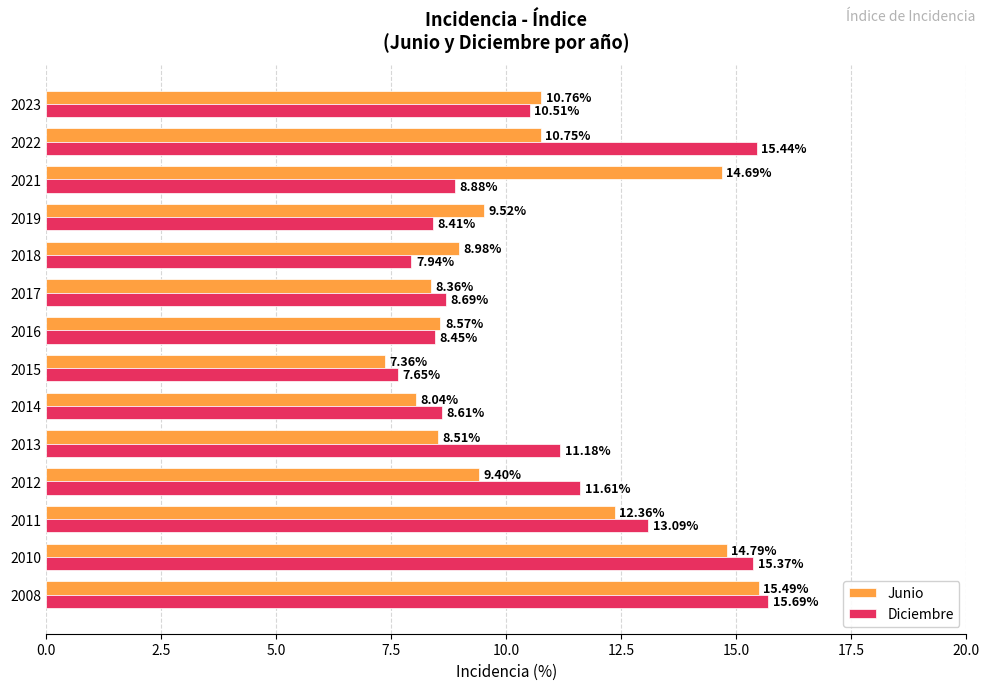

List the series in order of their peak value, lowest first.

Junio, Diciembre